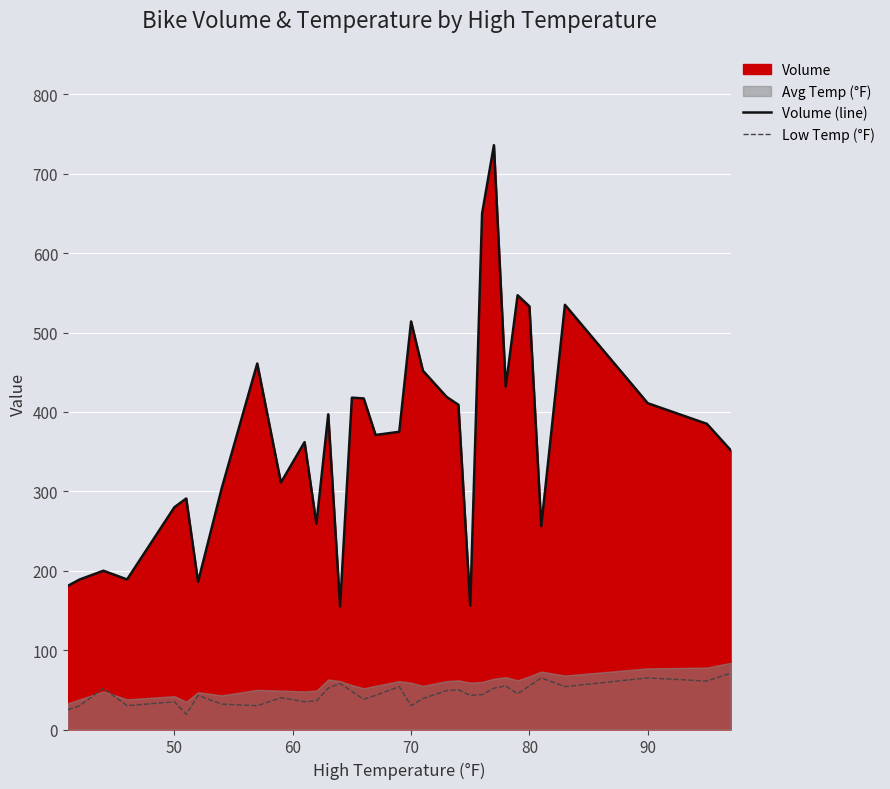

What is the lowest value of the Low Temp (°F) series?

19